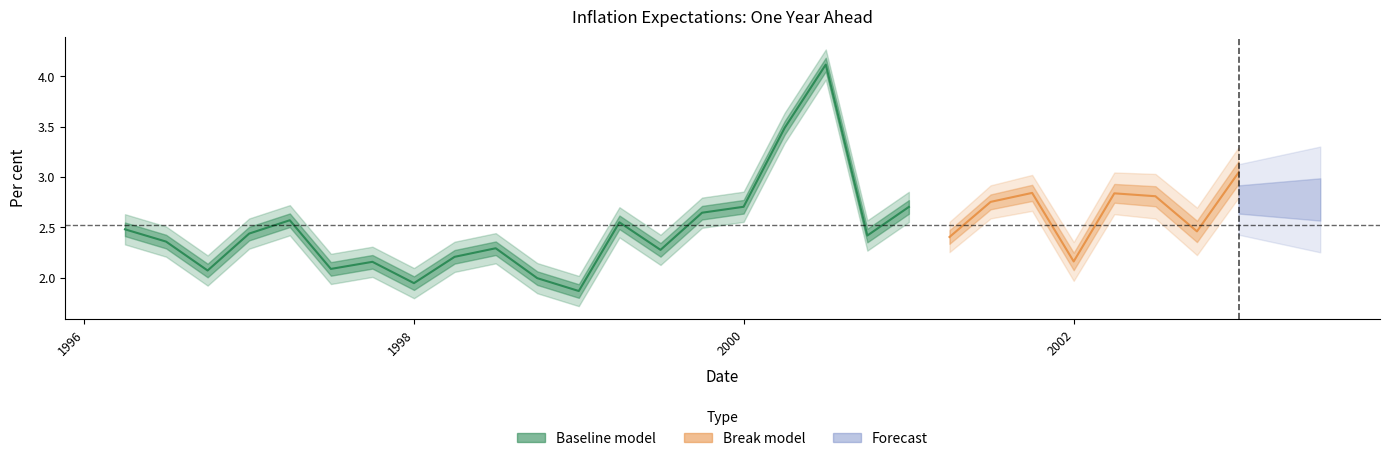

Is this an area chart (filled region under the line)?

No